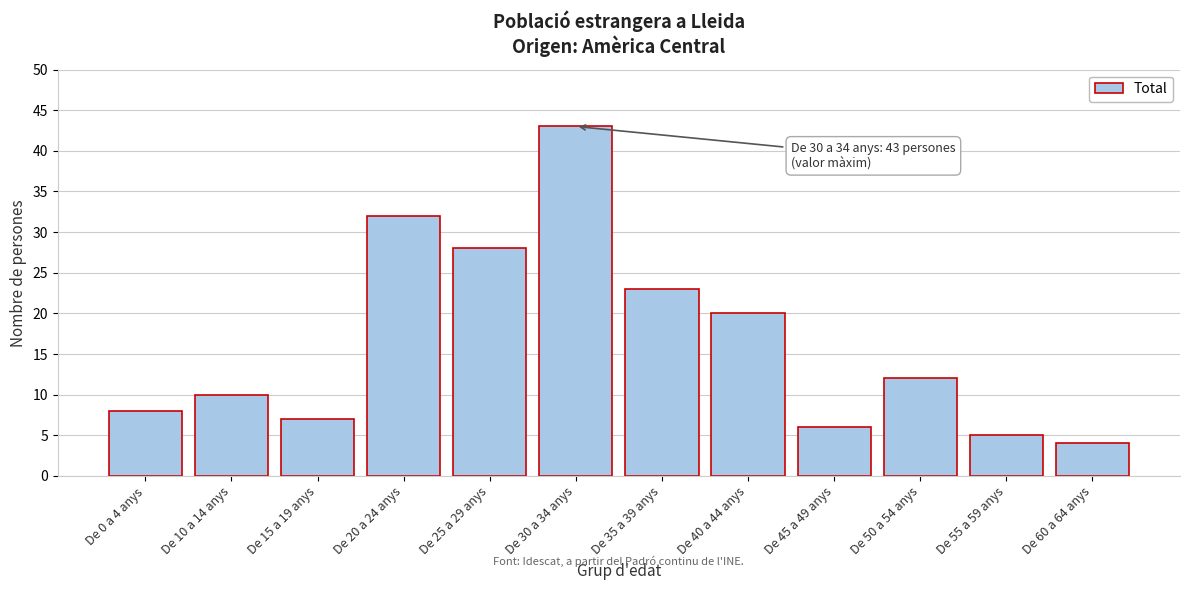

Reading left to right, what are all the values shown in this chart?

8	10	7	32	28	43	23	20	6	12	5	4